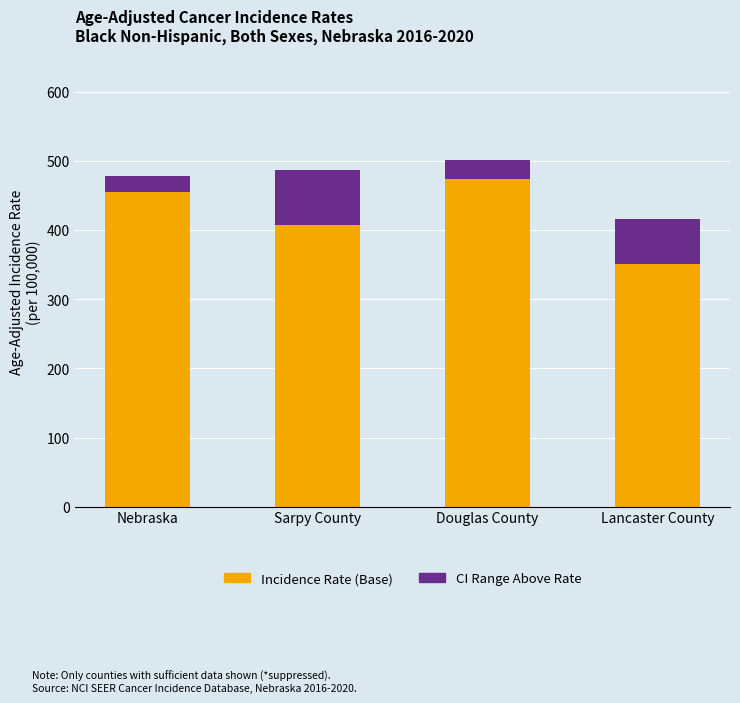

What is the total value across all series at Lancaster County?

416.4